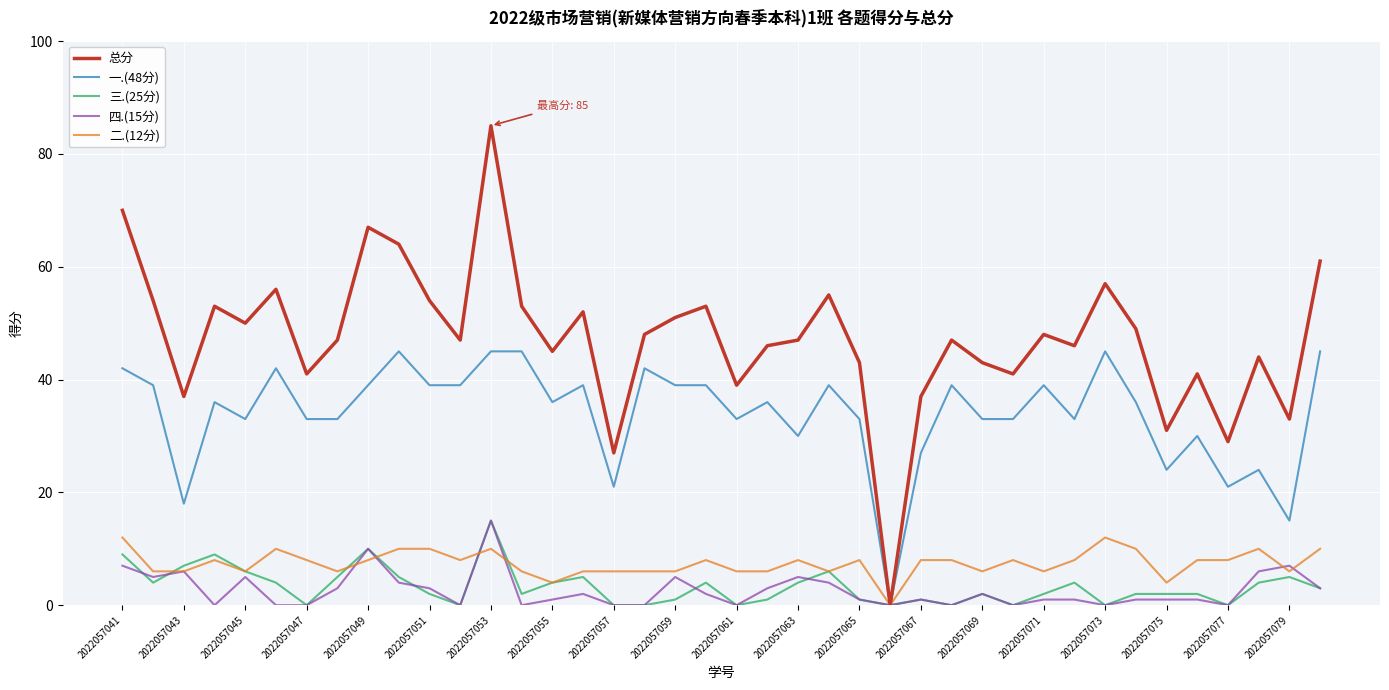

How many lines are shown in the chart?

5